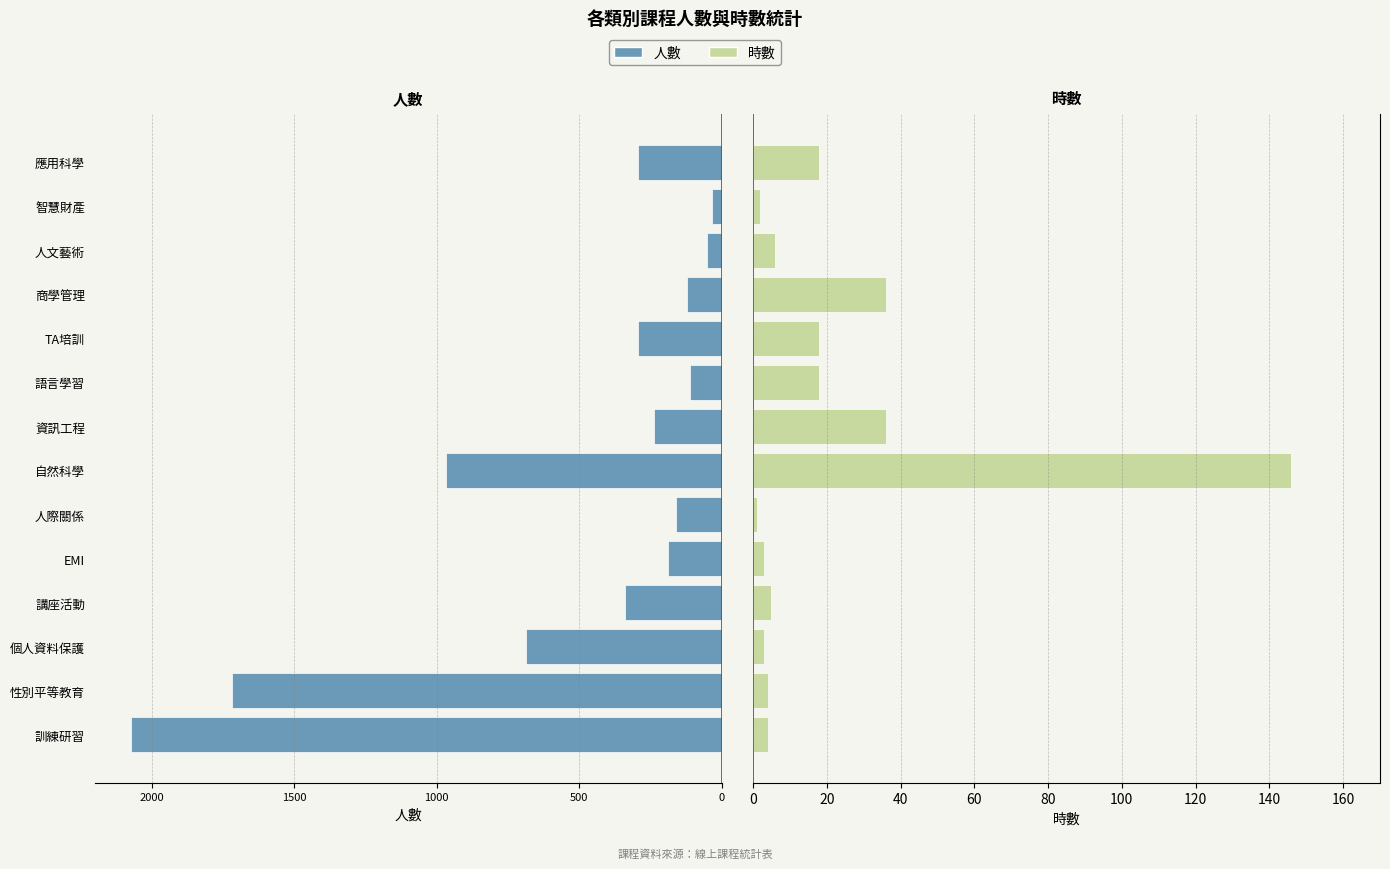

Reading left to right, list all the values displayed in this chart.

人數: -2074	-1718	-686	-338	-190	-160	-966	-236	-111	-294	-122	-51	-35	-293
時數: 4	4	3	5	3	1	146	36	18	18	36	6	2	18